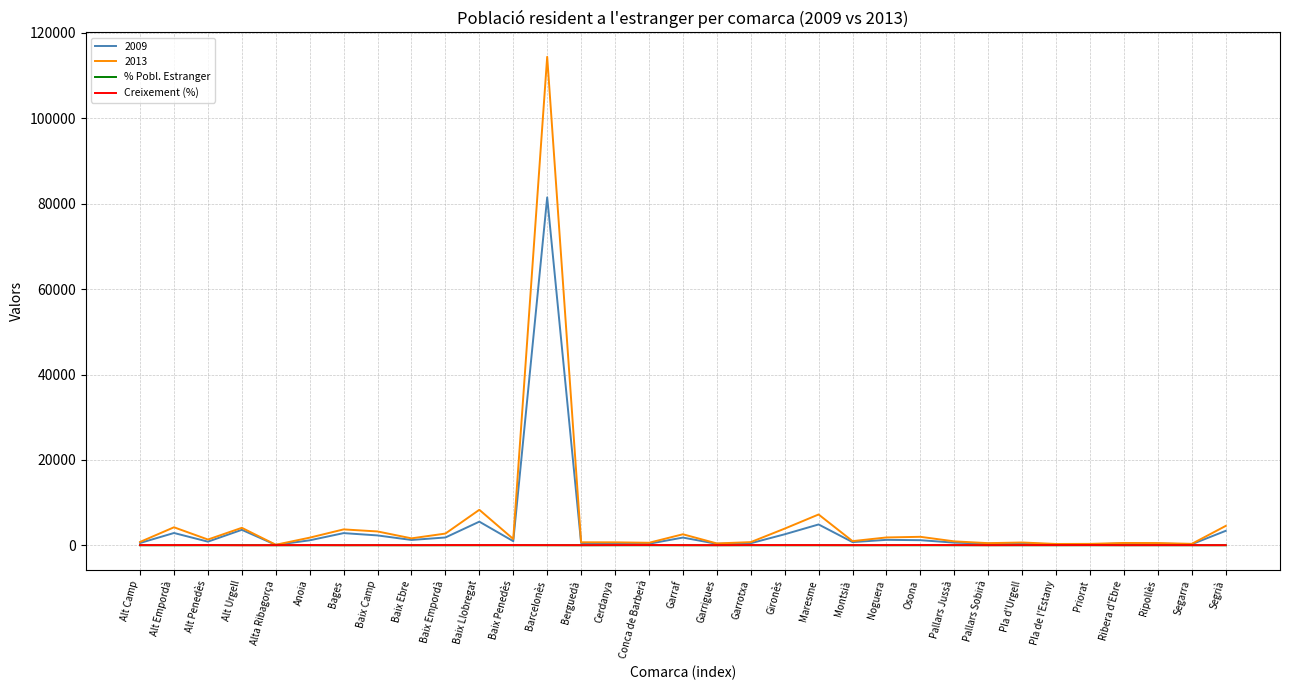

Does the chart display data point markers on the line(s)?

No